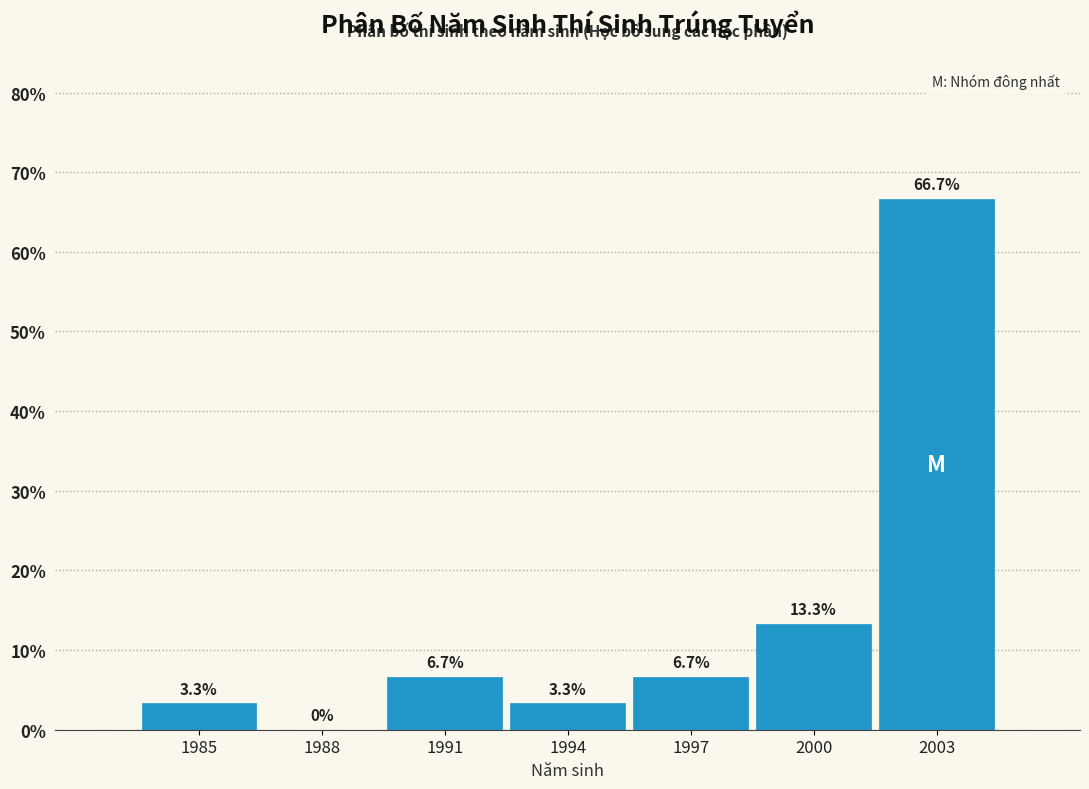

Reading right to left, list all the values displayed in this chart.

2003=66.7	2000=13.3	1997=6.7	1994=3.3	1991=6.7	1988=0.0	1985=3.3